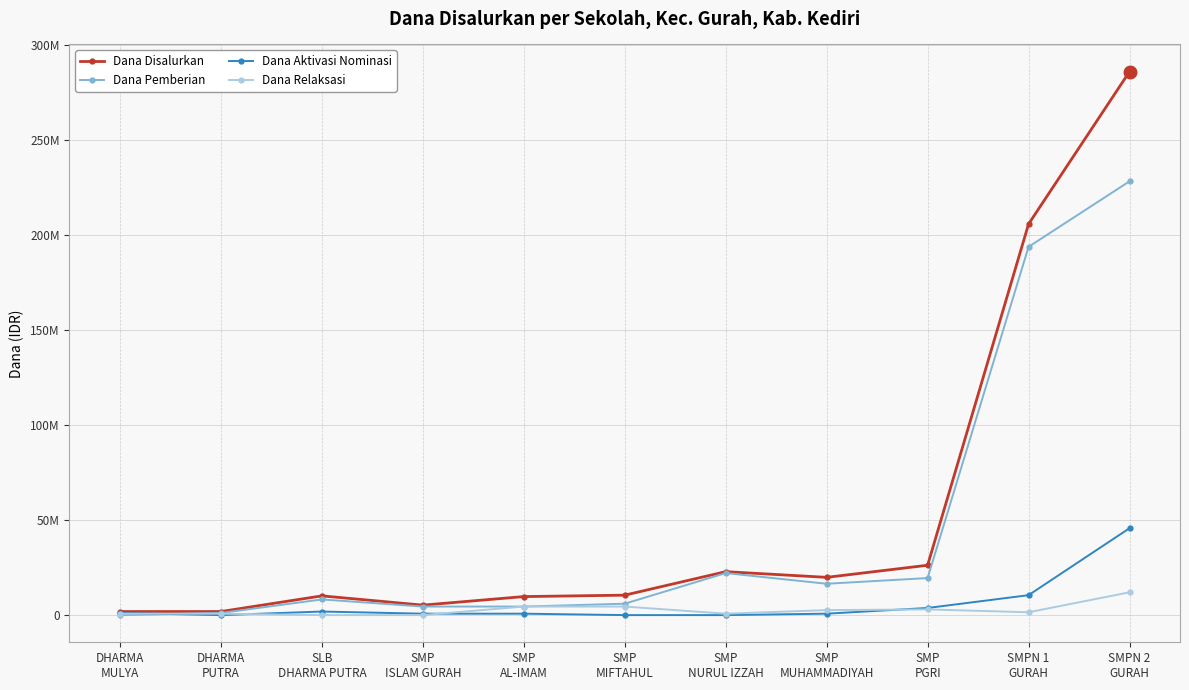

Is this an area chart (filled region under the line)?

No